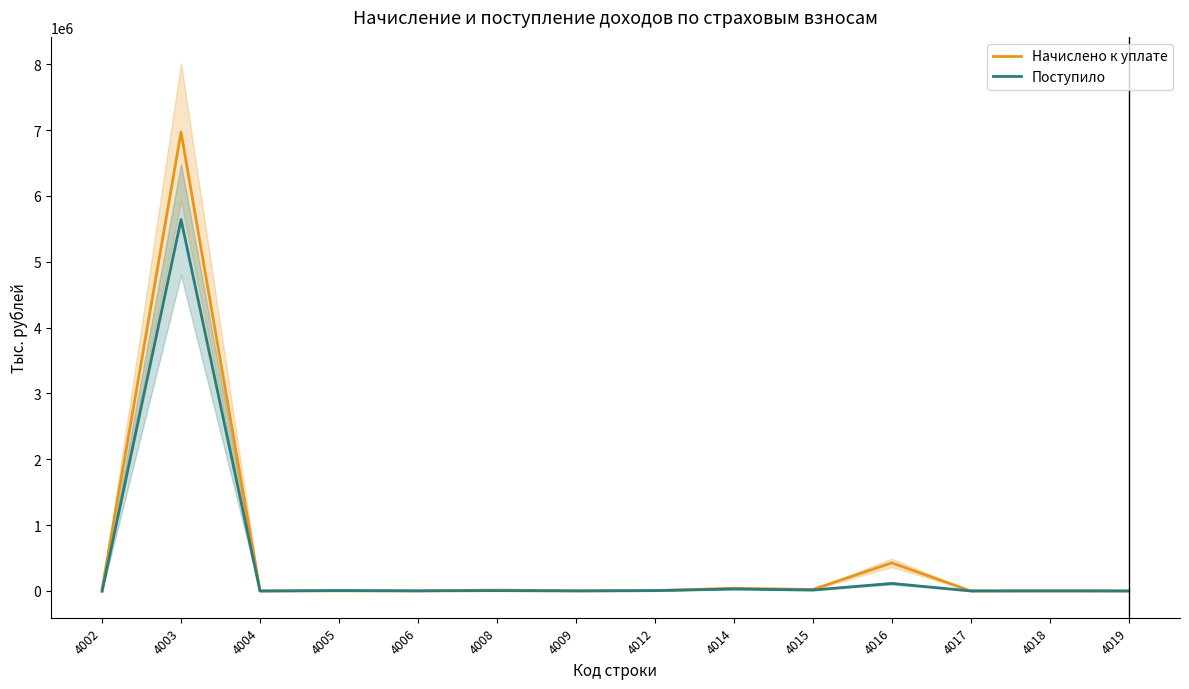

At which label is Поступило closest to 2818318?

4016